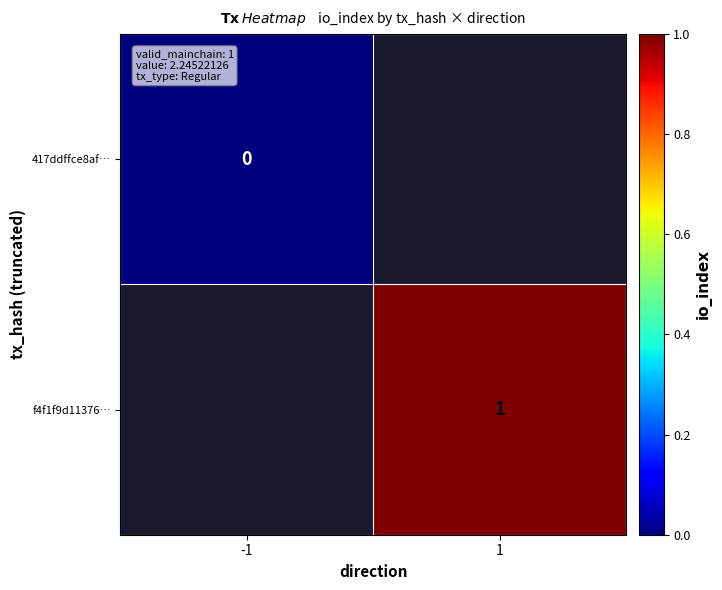

How many categories are shown in the chart?

2